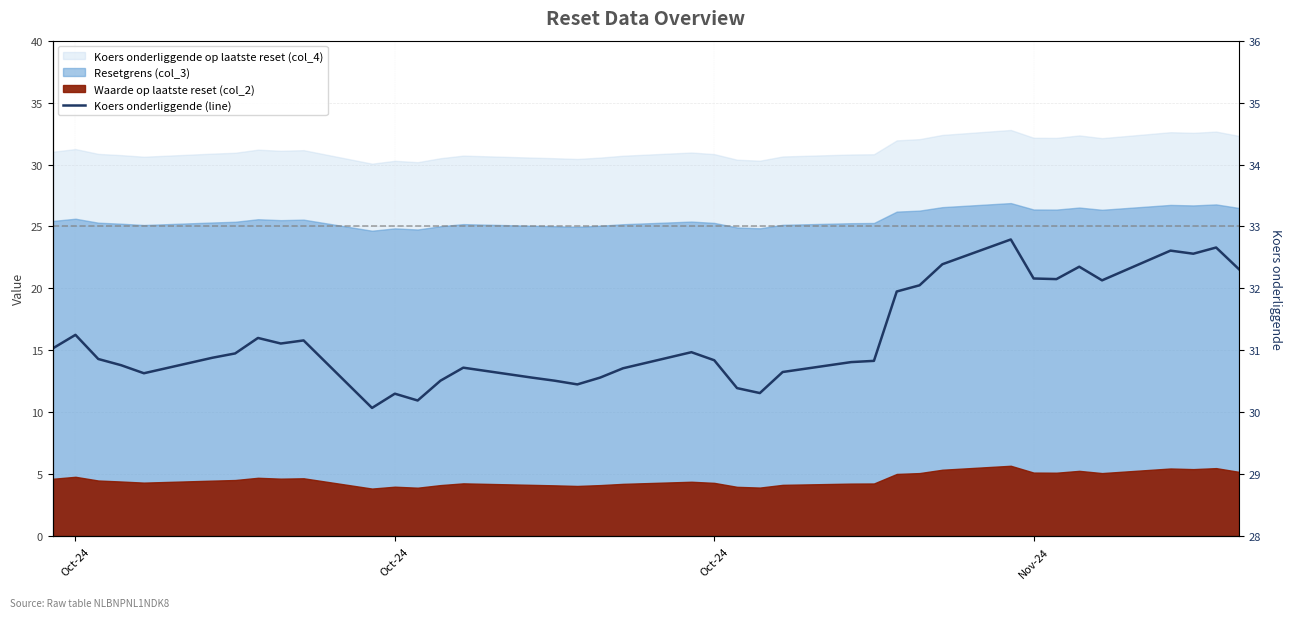

How many categories are shown in the chart?

39